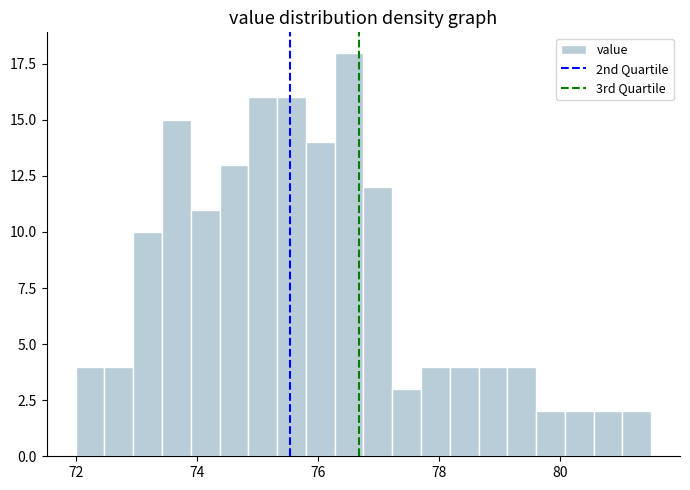

Around what value on the x-axis is the tallest bar? Give the approximate position of its centre, as read against the axis.

76.6